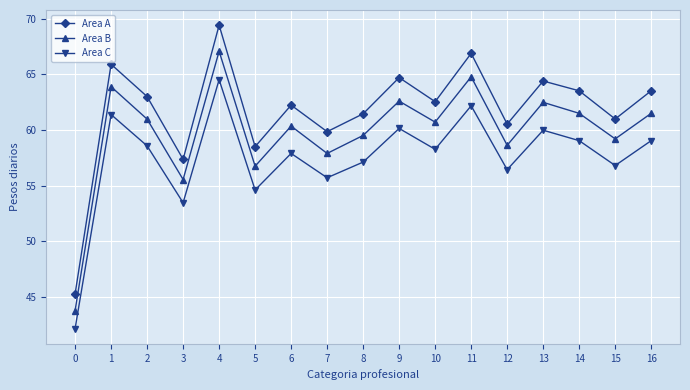

True or false: Area B and Area C intersect in this chart.

False